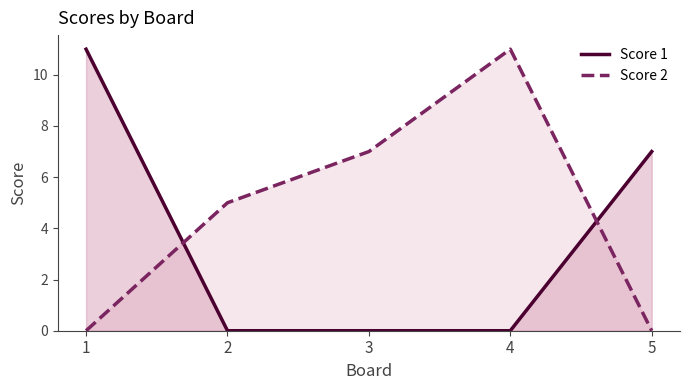

Reading right to left, extract all data points from this chart.

Score 1: 5=7	4=0	3=0	2=0	1=11
Score 2: 5=0	4=11	3=7	2=5	1=0